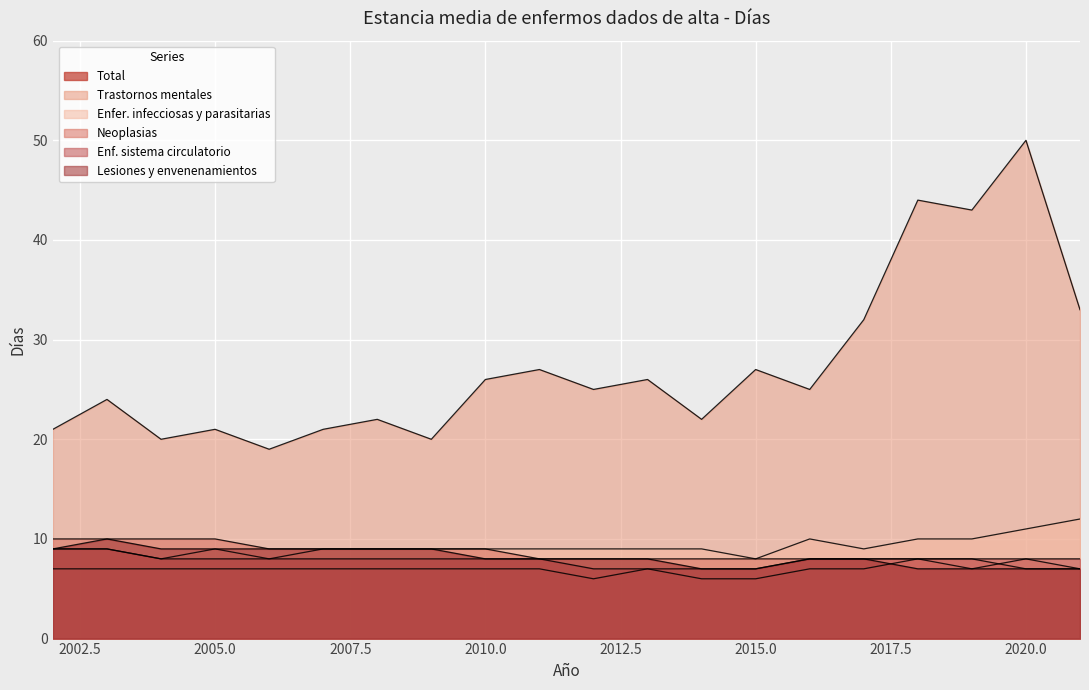

At how many categories does at least one series exceed 42?

3